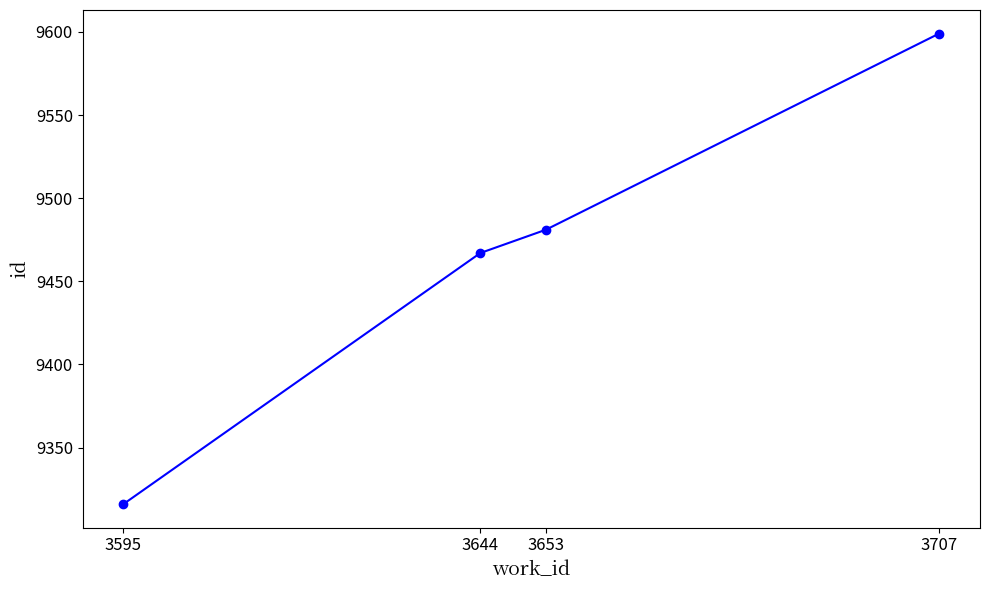

Is it true that the value at 3595 is 9316?

True